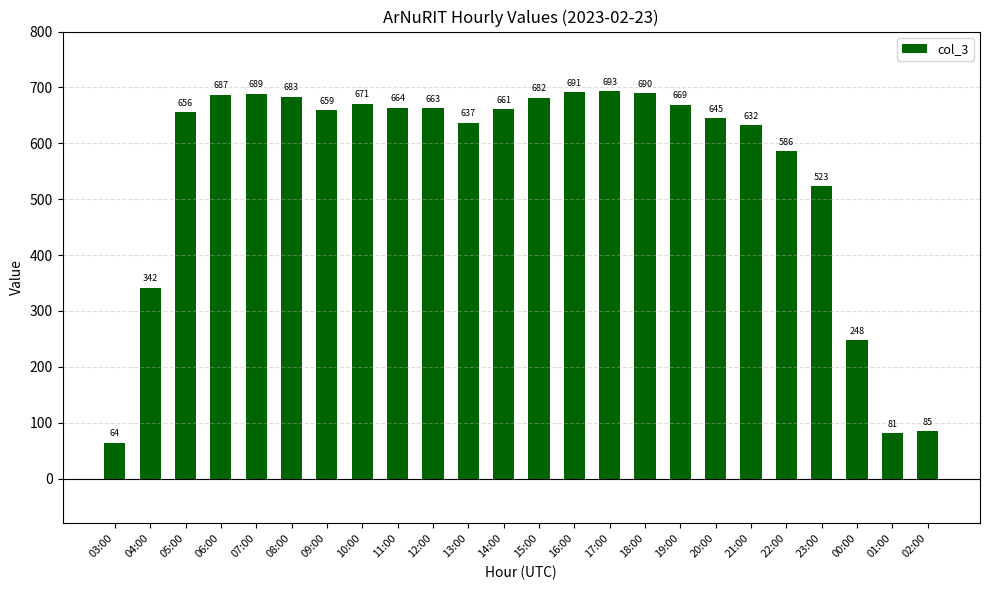

True or false: the data shows 671 at 10:00.

True